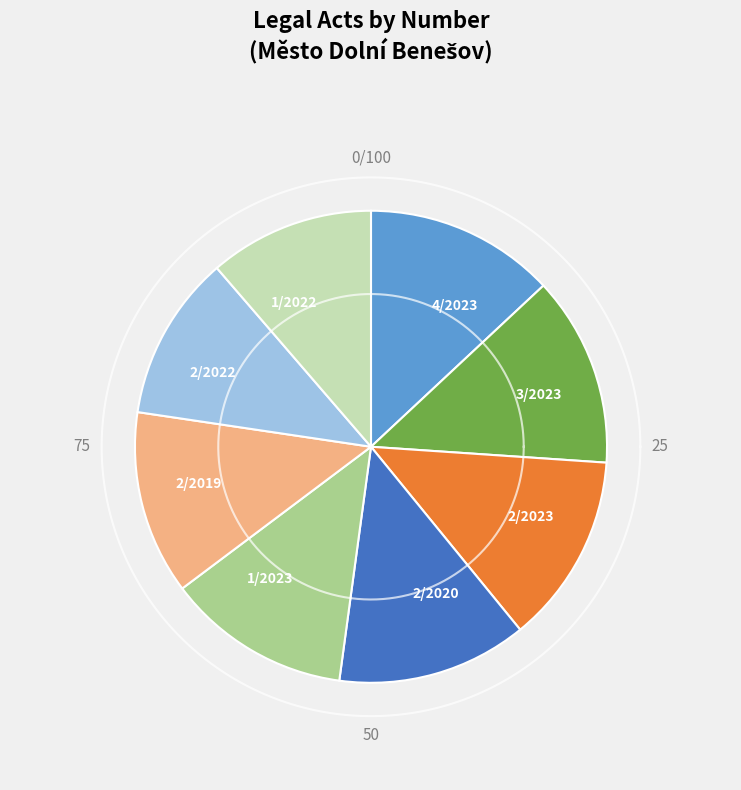

Does 3/2023 account for over 50% of the chart?

No